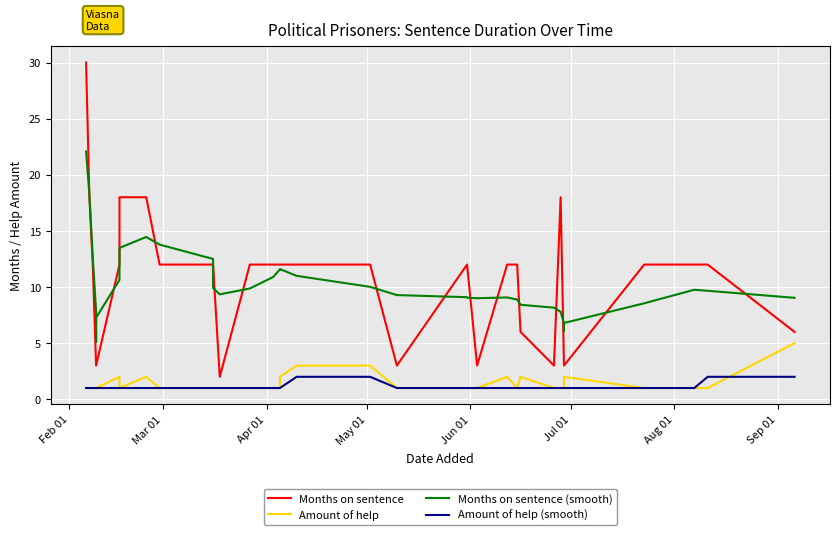

How many categories are shown in the chart?

37